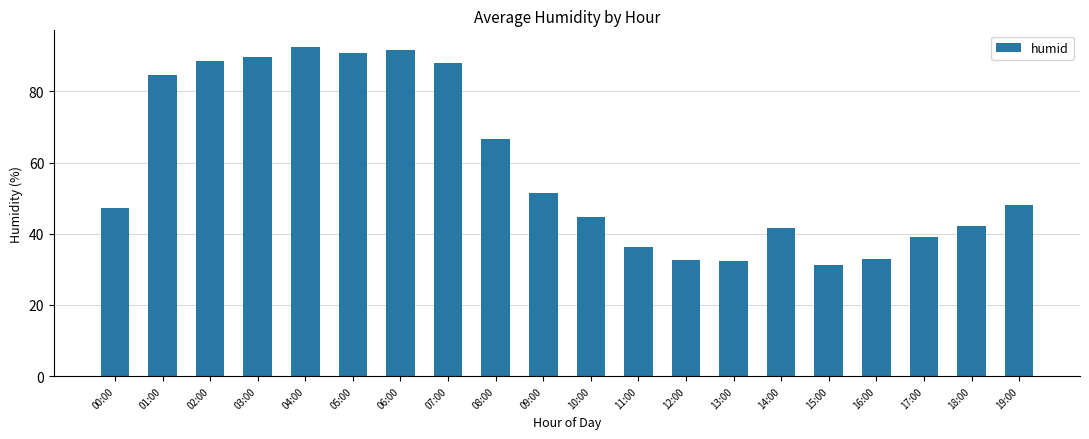

True or false: the data shows 53.0 at 17:00.

False